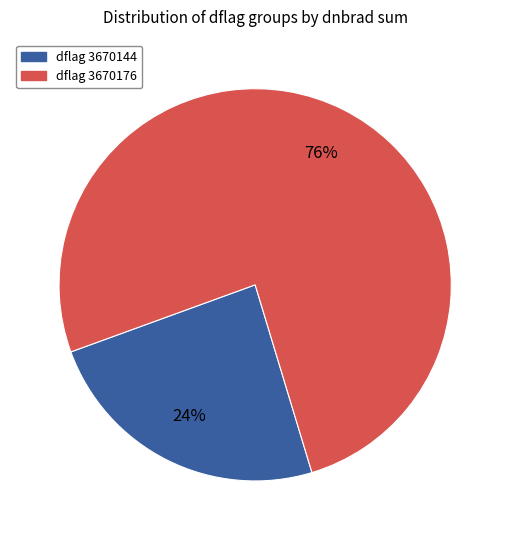

Is there a majority slice in this chart?

Yes